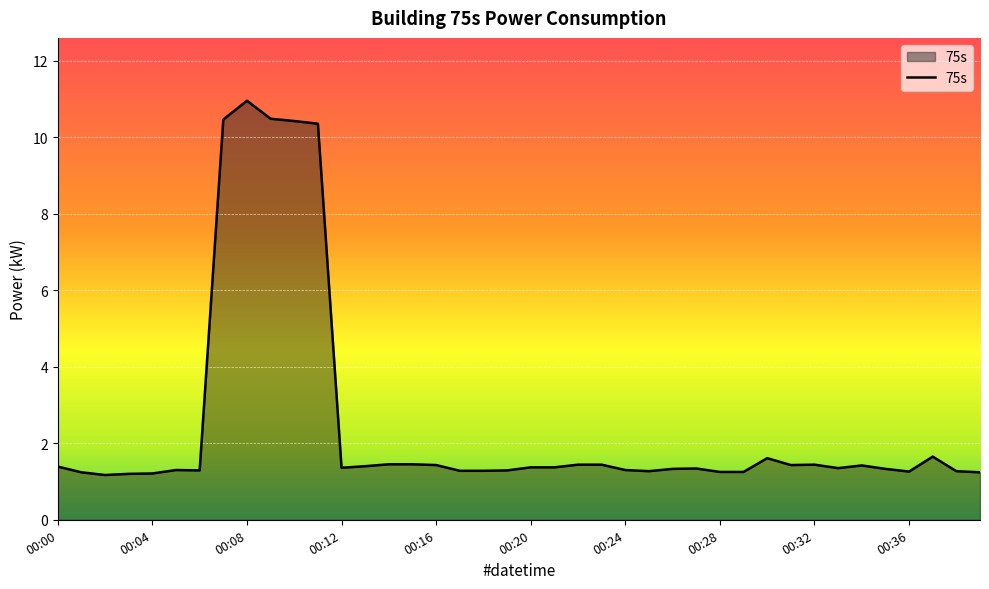

What is the difference between the maximum and minimum values?

9.8